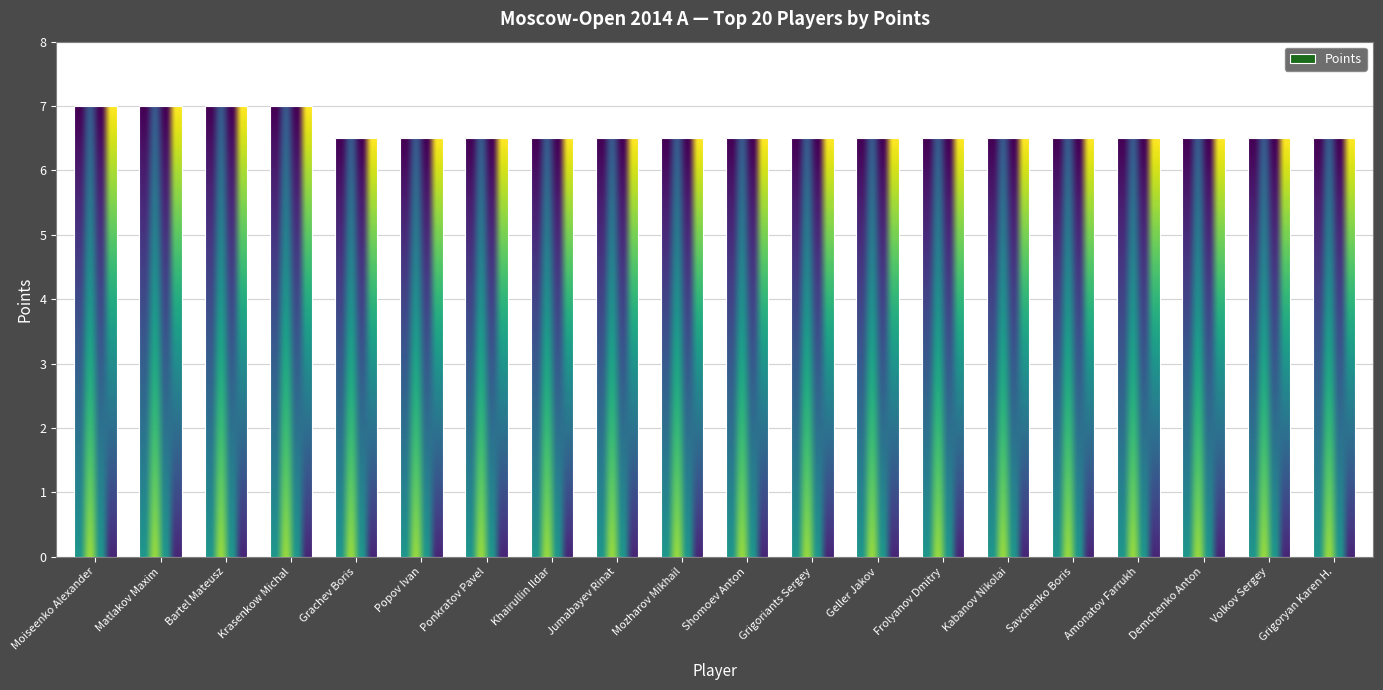

Reading left to right, transcribe all the data shown in this chart.

7.0	7.0	7.0	7.0	6.5	6.5	6.5	6.5	6.5	6.5	6.5	6.5	6.5	6.5	6.5	6.5	6.5	6.5	6.5	6.5